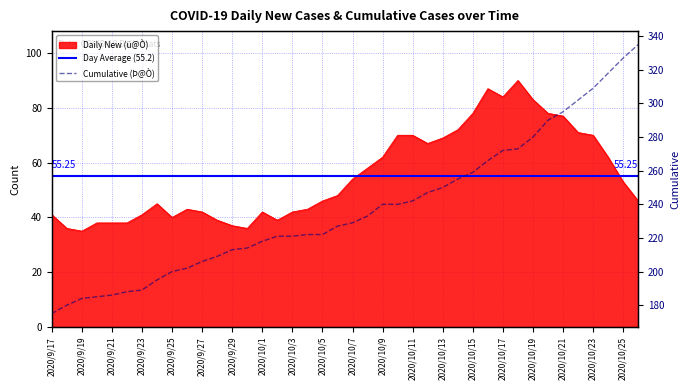

At which category is the sum across all series the highest?

2020/10/26